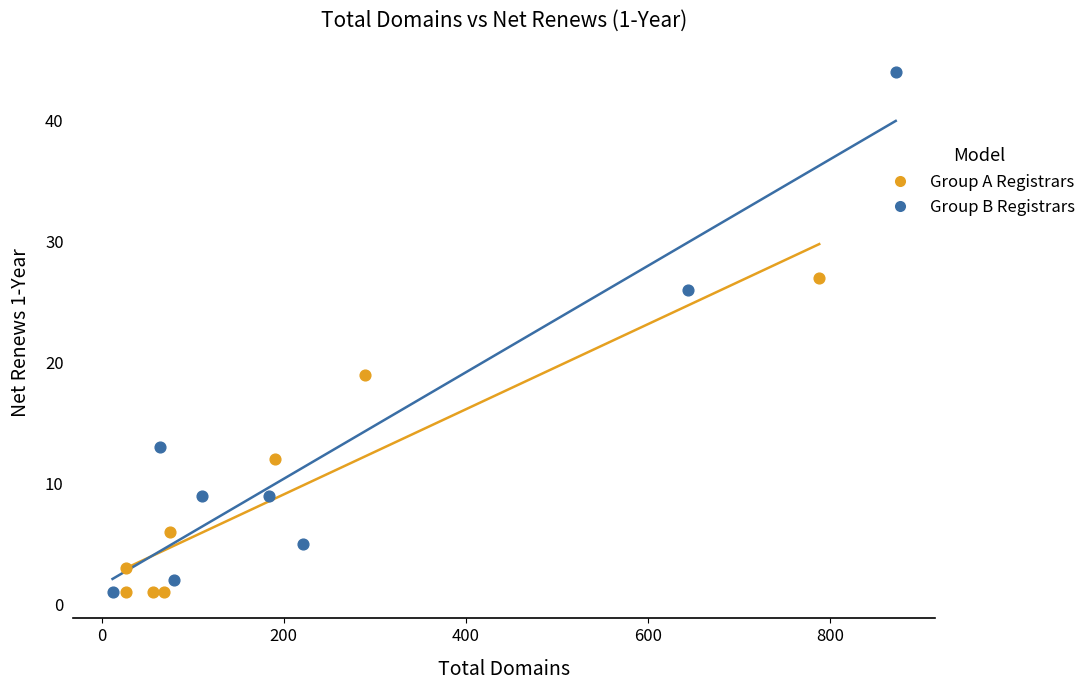

Which series has the largest Y range (max minus min)?

Group B Registrars